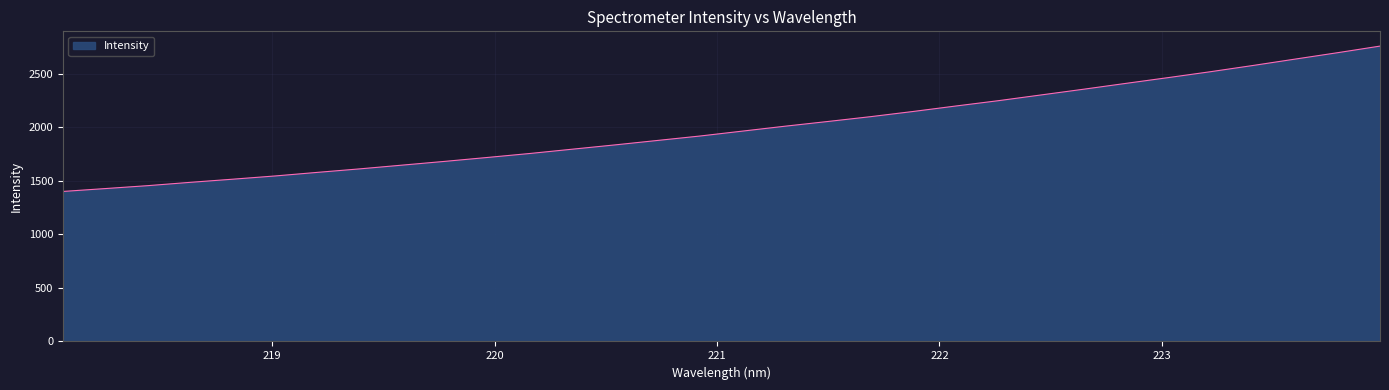

What is the minimum value shown in the chart?

1400.0